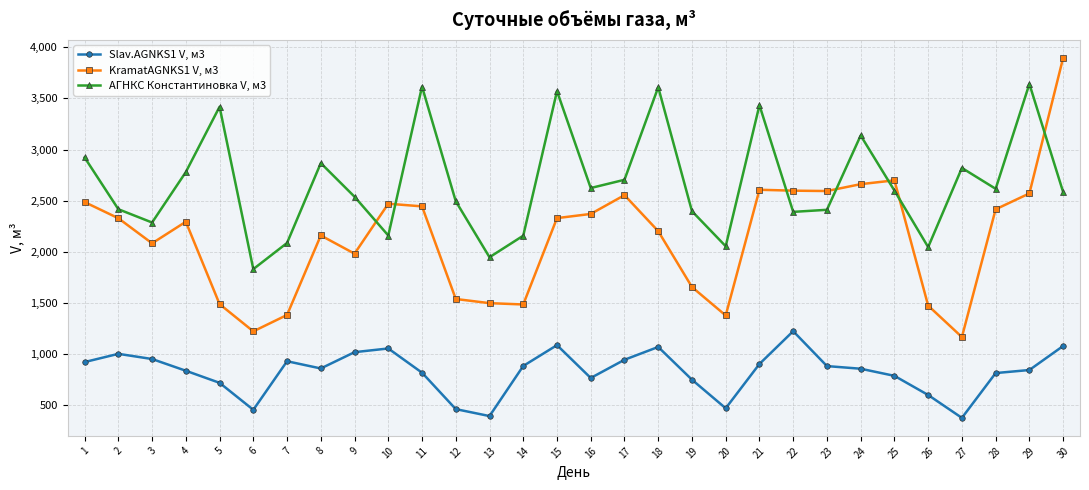

What is the approximate value of АГНКС Константиновка V, м3 at 6?

1830.3